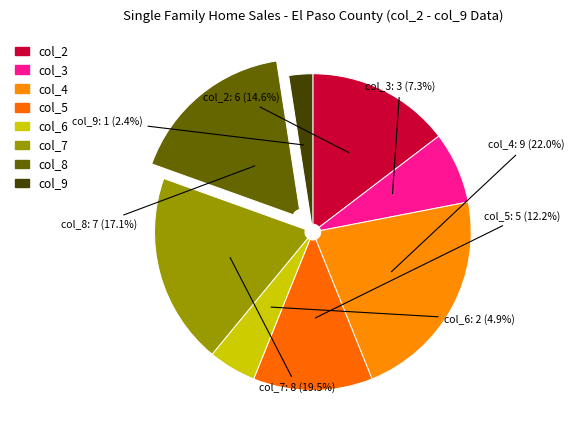

Is there a majority slice in this chart?

No